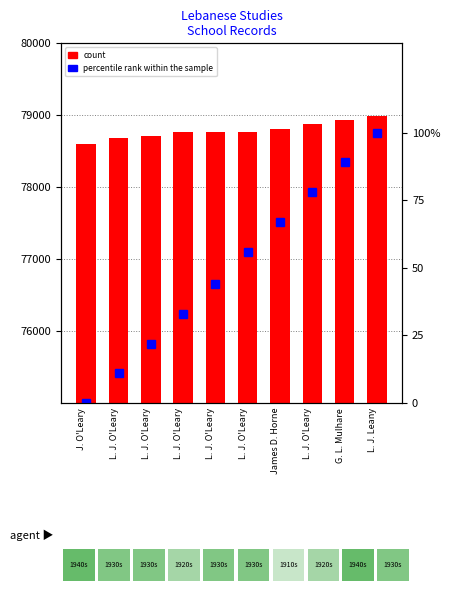

What is the total value across all series at J. O'Leary?

78595